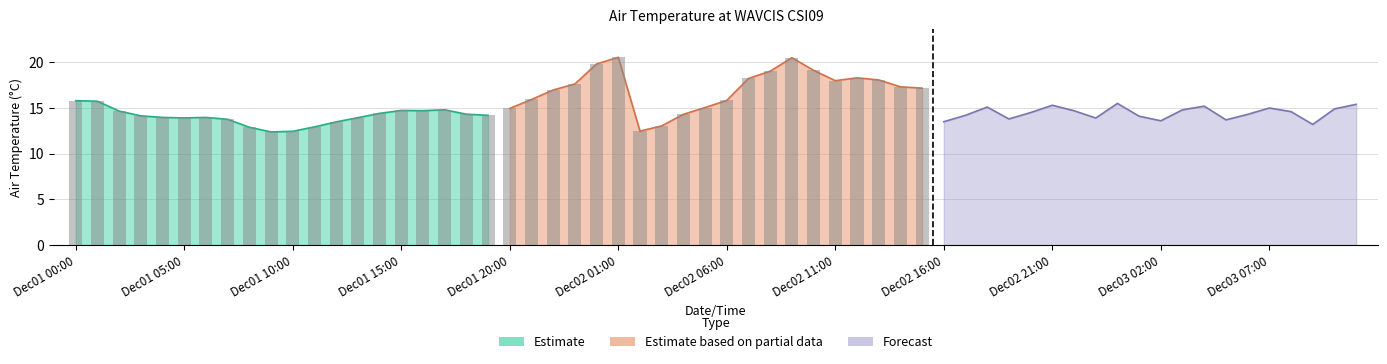

Are the bars grouped side by side (vs. stacked)?

Yes